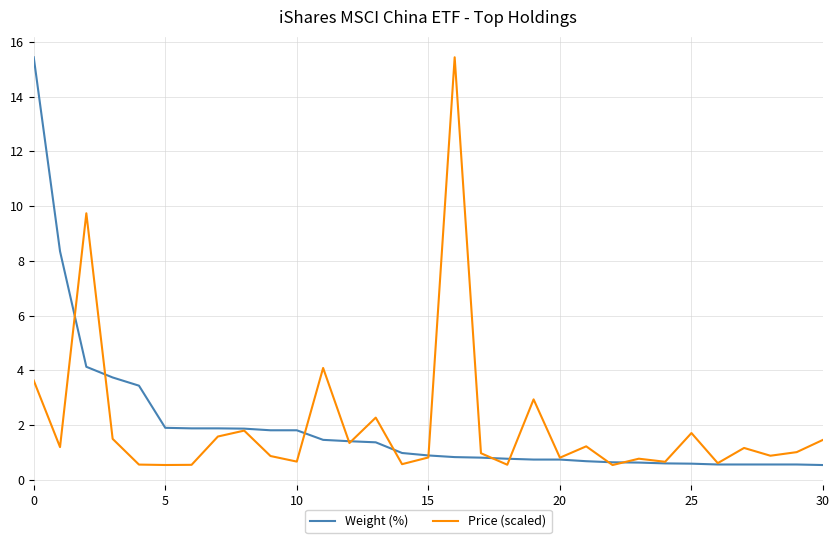

Which series ends up on top after the final intersection of Weight (%) and Price (scaled)?

Price (scaled)